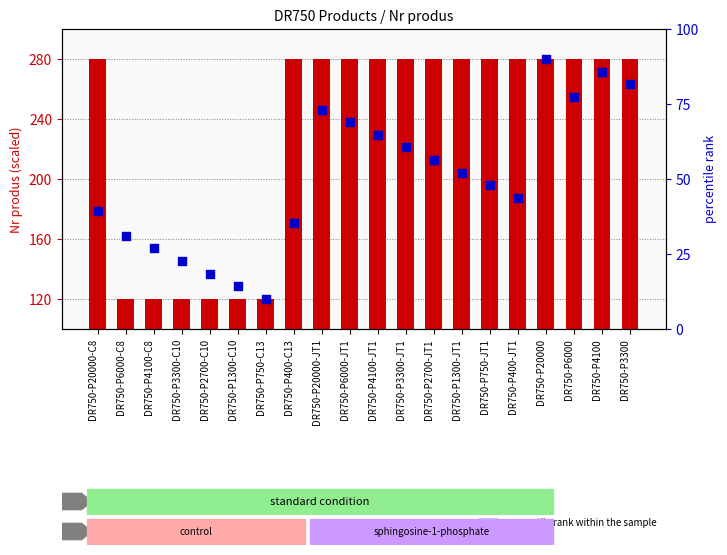

What is the total value across all series at DR750-P2700-C10?

256.8